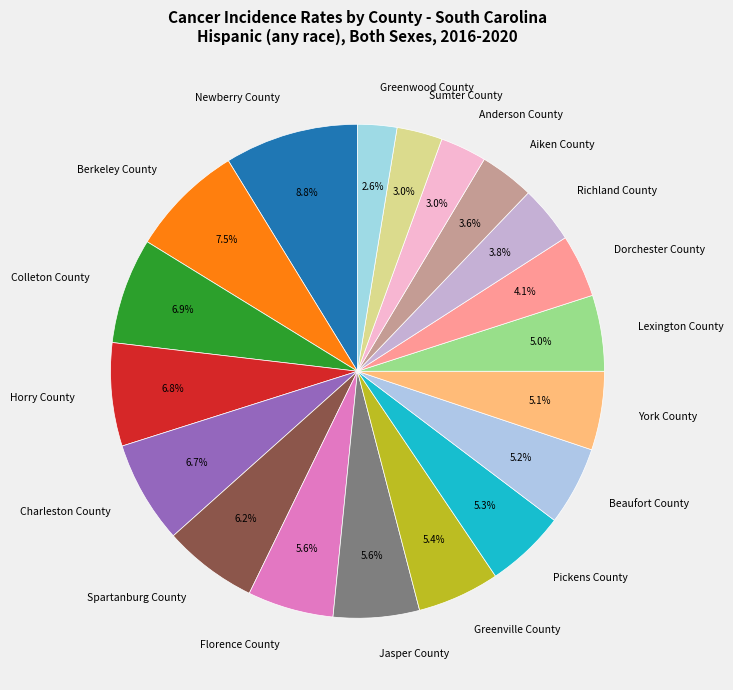

Does Charleston County account for over 50% of the chart?

No